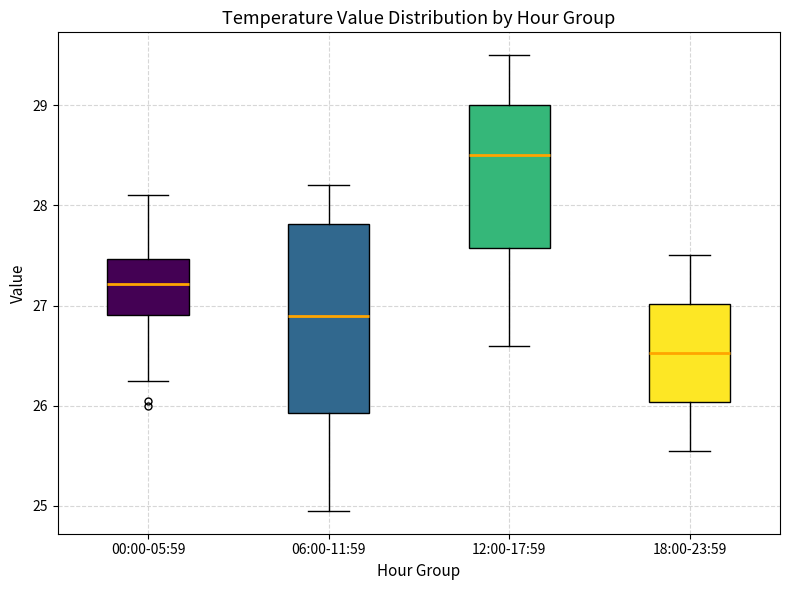

Reading left to right, read every box against the y-axis: the position of its median line, the range the box covers, and the ends of its whiskers. The values are not printed on the chart, so give them approximately, as read against the axis.

00:00-05:59: median 27.2, box 26.9 to 27.5, whiskers 26.3 to 28.1
06:00-11:59: median 26.9, box 25.9 to 27.8, whiskers 25.0 to 28.2
12:00-17:59: median 28.5, box 27.6 to 29.0, whiskers 26.6 to 29.5
18:00-23:59: median 26.5, box 26.0 to 27.0, whiskers 25.6 to 27.5